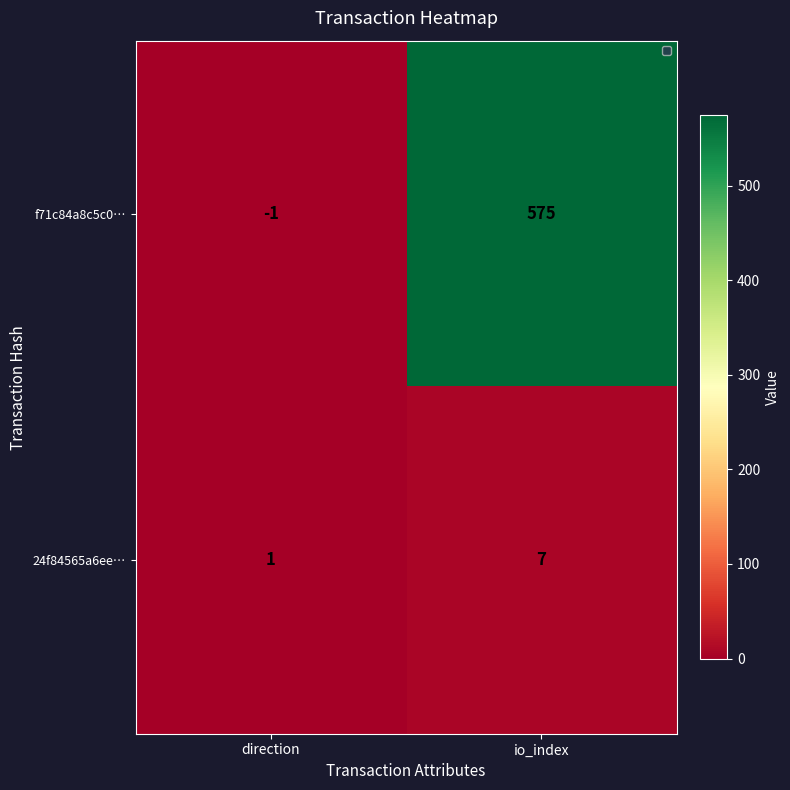

Which series changed the most between direction and io_index?

f71c84a8c5c0…